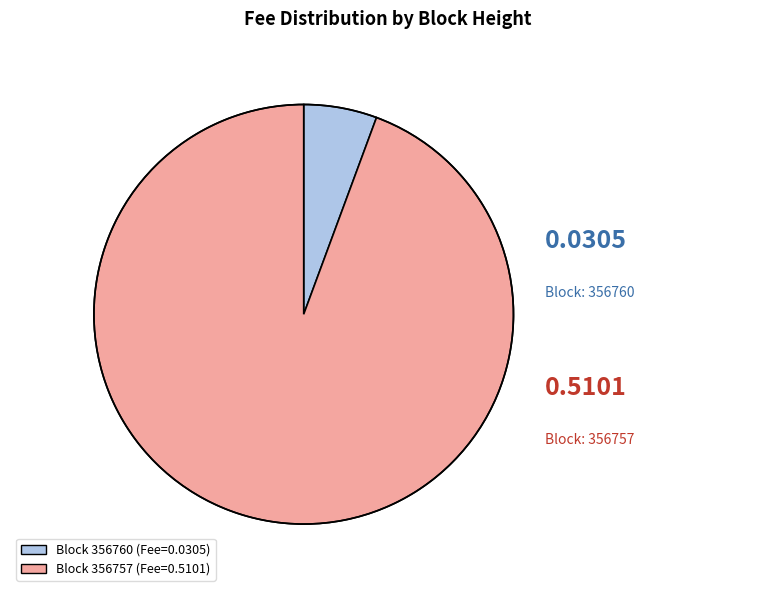

Does any single category account for the majority?

Yes